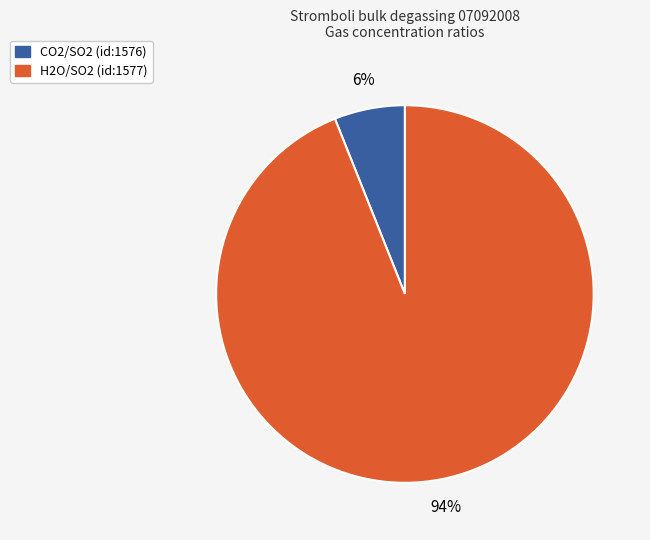

To the nearest percent, what portion does H2O/SO2 (id:1577) represent?

94%